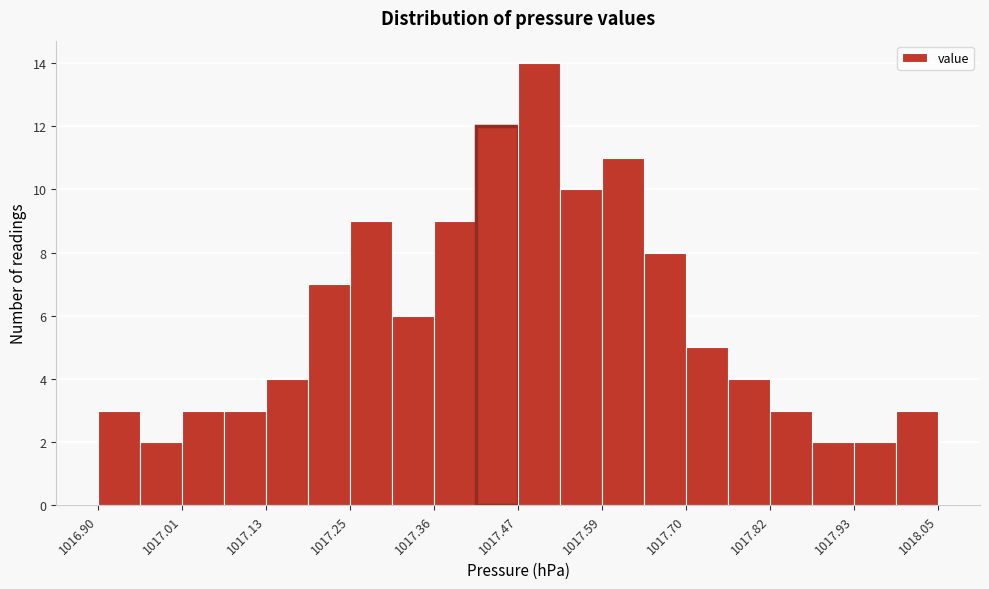

Read against the x-axis, roughly where is the centre of the tallest bar?

1017.50